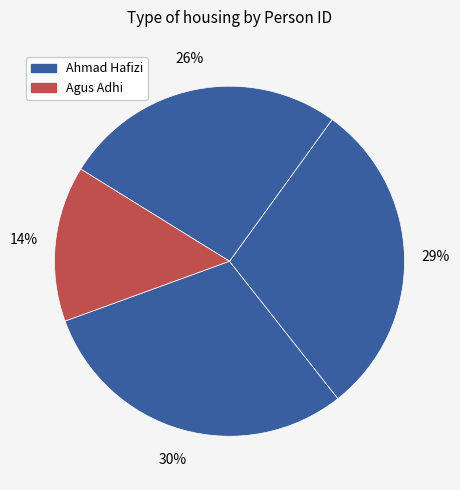

How many segments does this pie chart have?

4